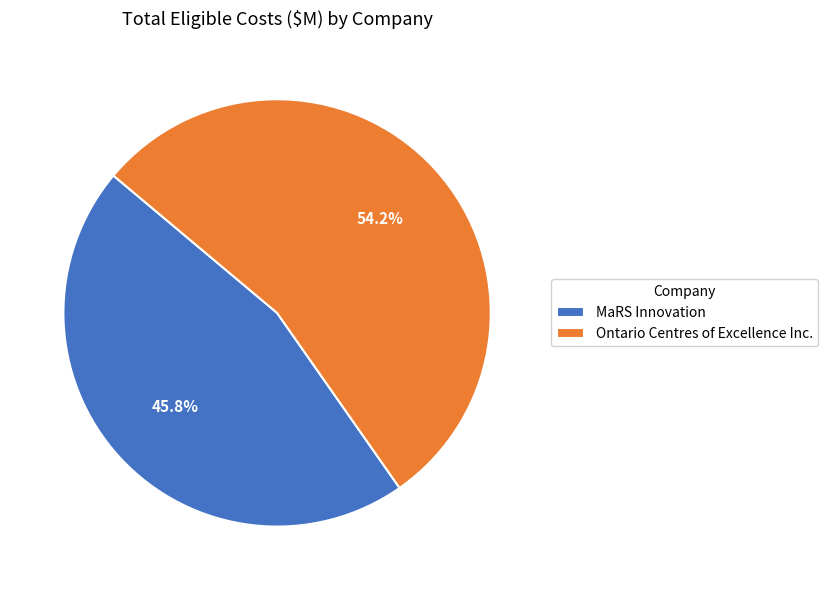

True or false: MaRS Innovation accounts for 46% of the total.

True